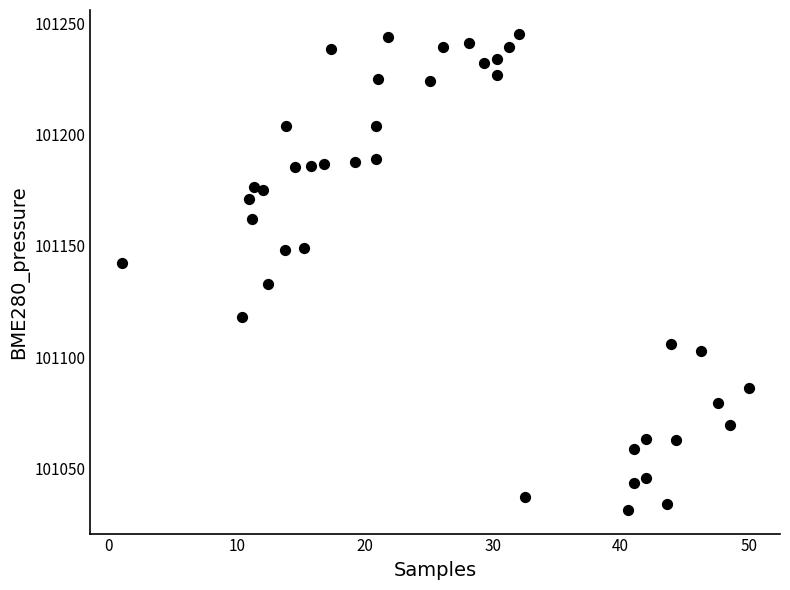

What is the range of X values (max minus min)?

49.0